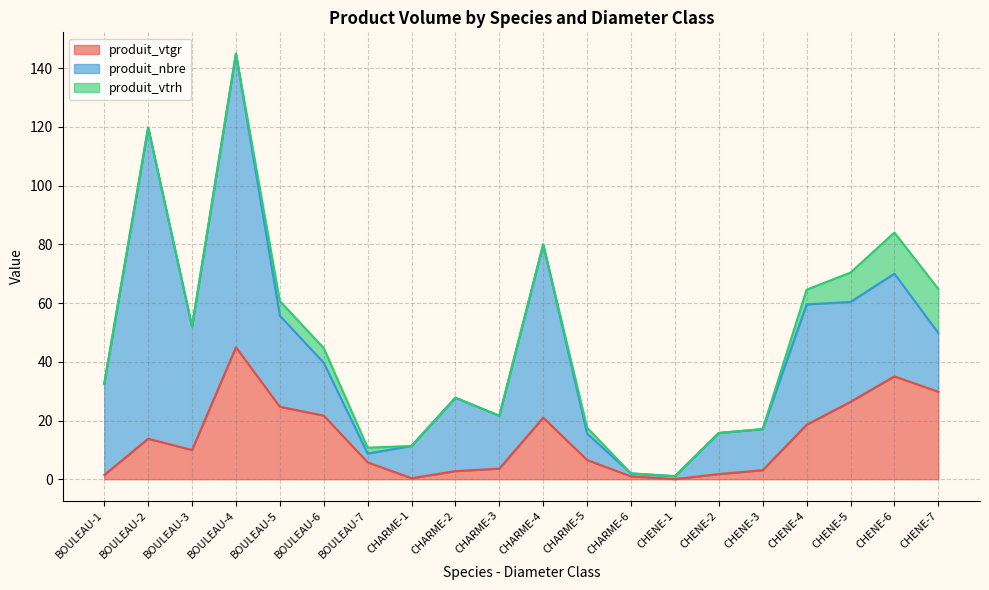

The value of produit_vtgr at 6 is 21.7. True or false?

True